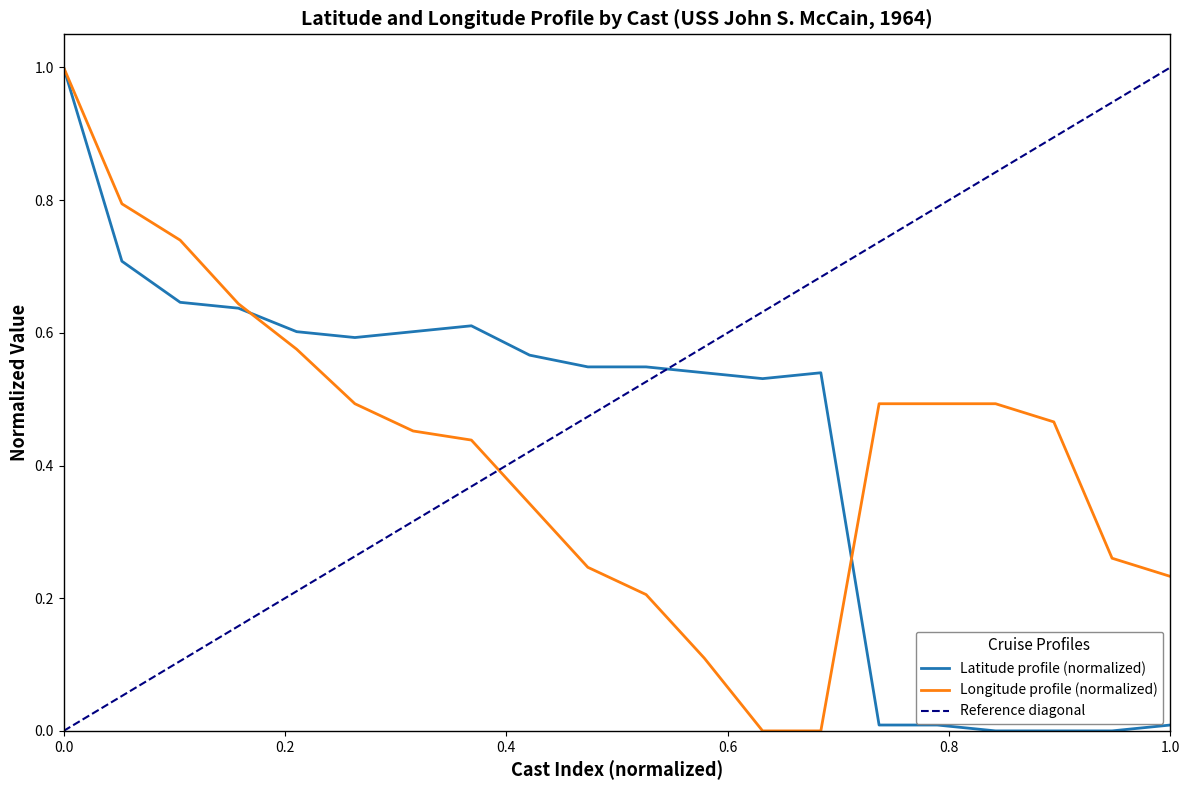

At which category does the chart reach its peak across all series?

1